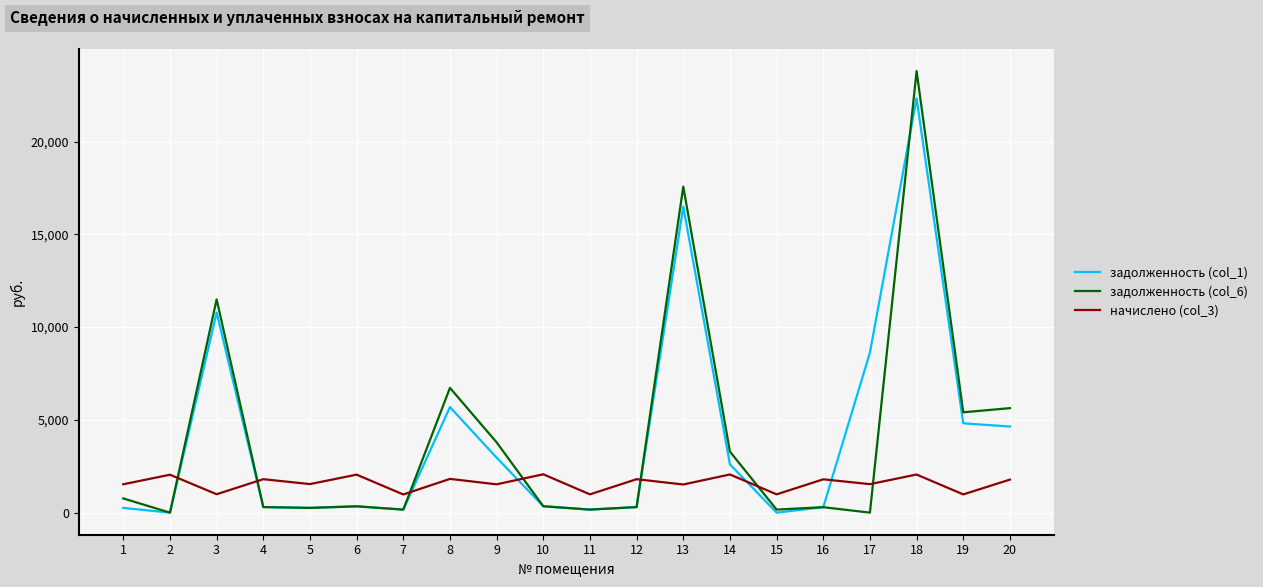

How many lines are shown in the chart?

3